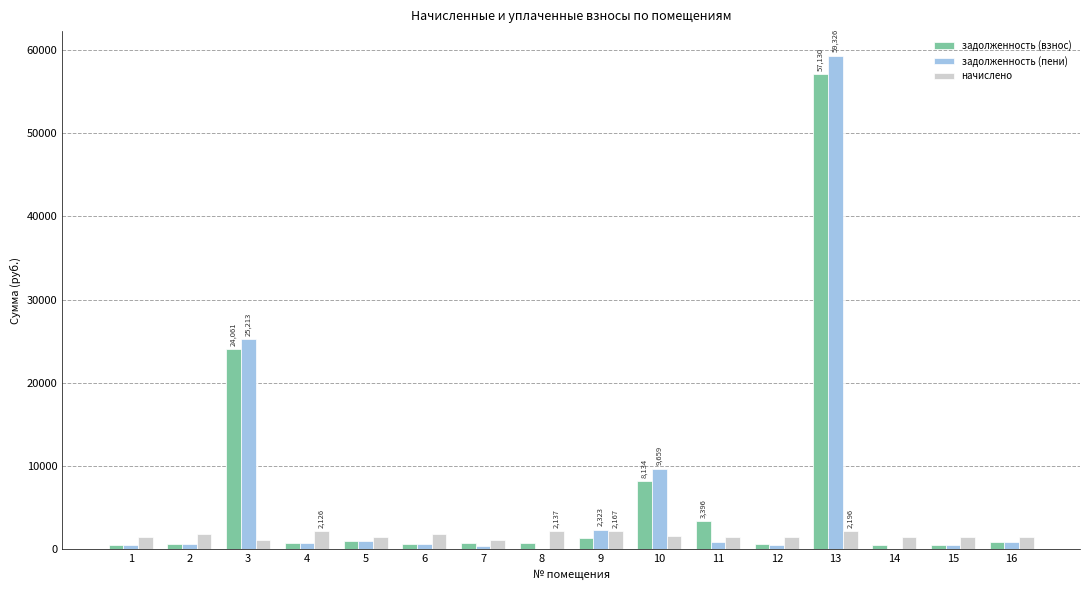

At which category is the sum across all series the highest?

13